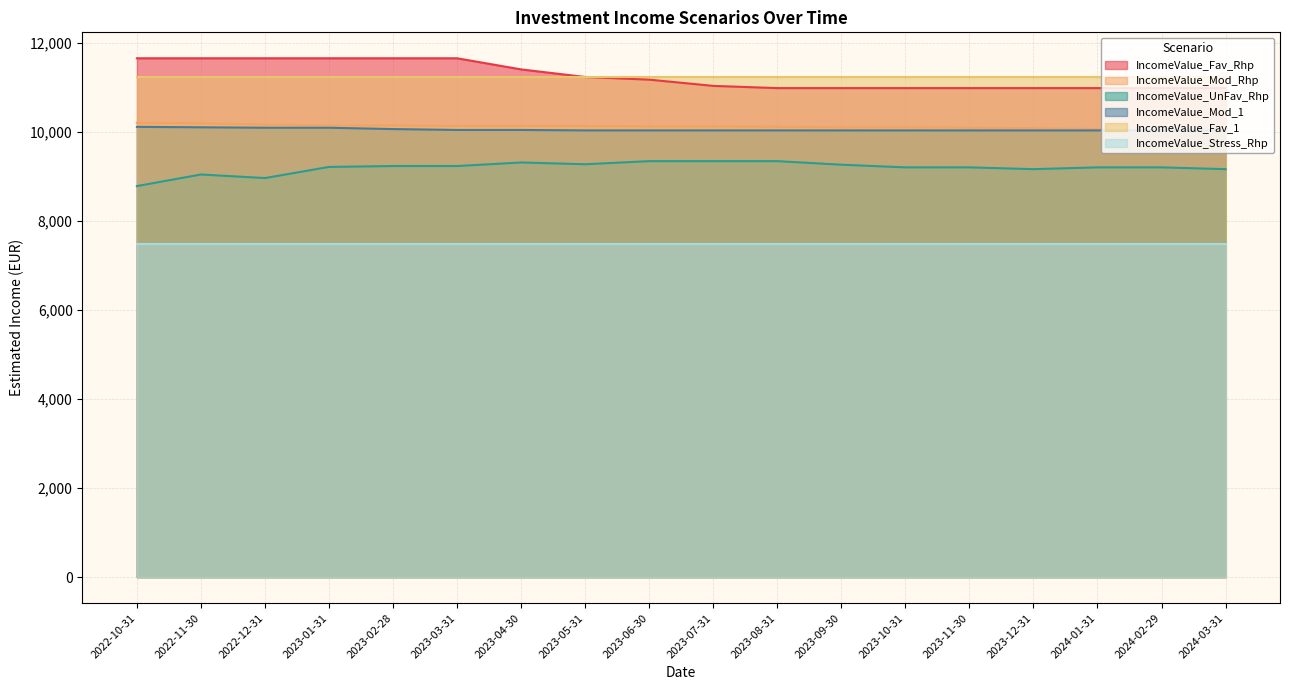

Rank the categories by IncomeValue_UnFav_Rhp value from highest to lowest.

2023-06-30, 2023-07-31, 2023-08-31, 2023-04-30, 2023-05-31, 2023-09-30, 2023-02-28, 2023-03-31, 2023-01-31, 2023-10-31, 2023-11-30, 2024-01-31, 2024-02-29, 2023-12-31, 2024-03-31, 2022-11-30, 2022-12-31, 2022-10-31